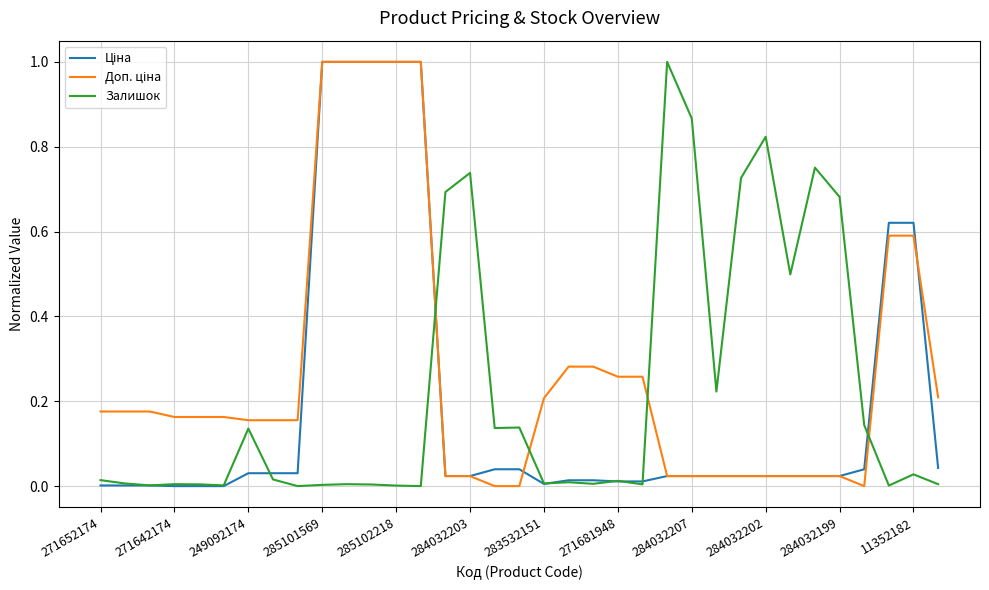

What is the maximum value shown in the chart?

1.0